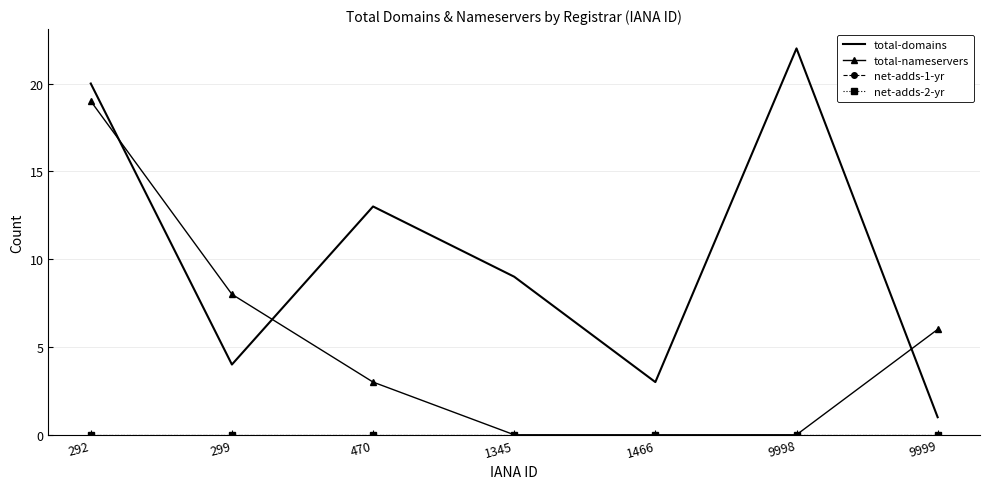

How many lines are shown in the chart?

4